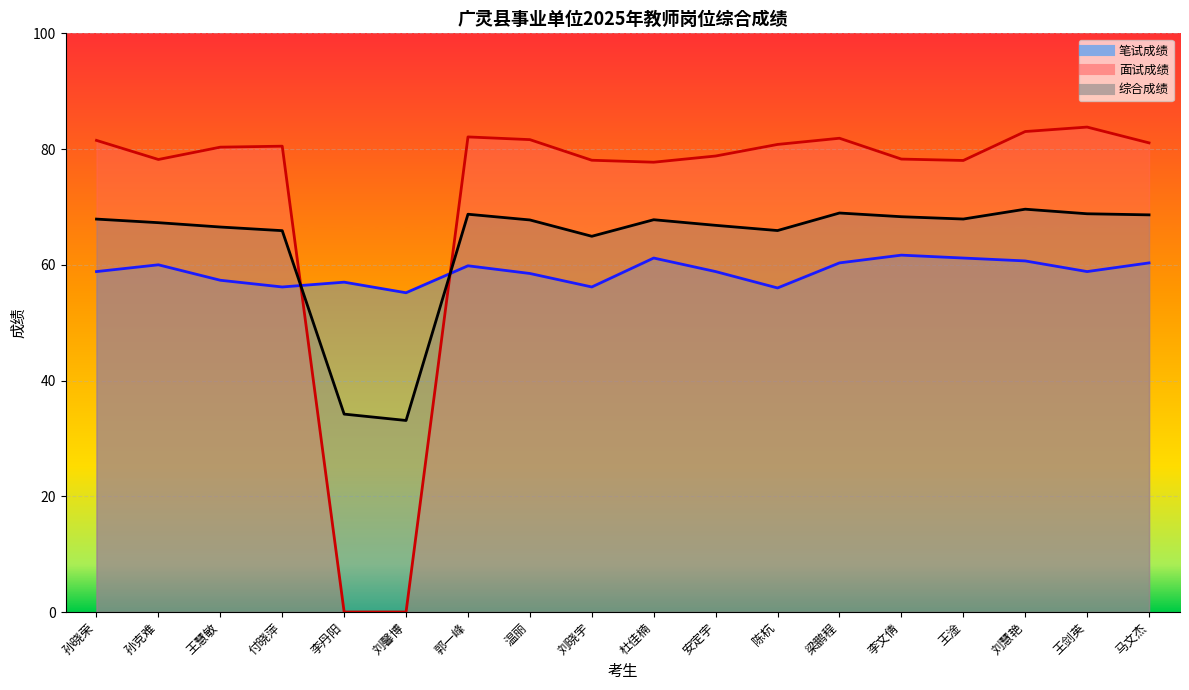

What position from the right is 付晓萍?

15